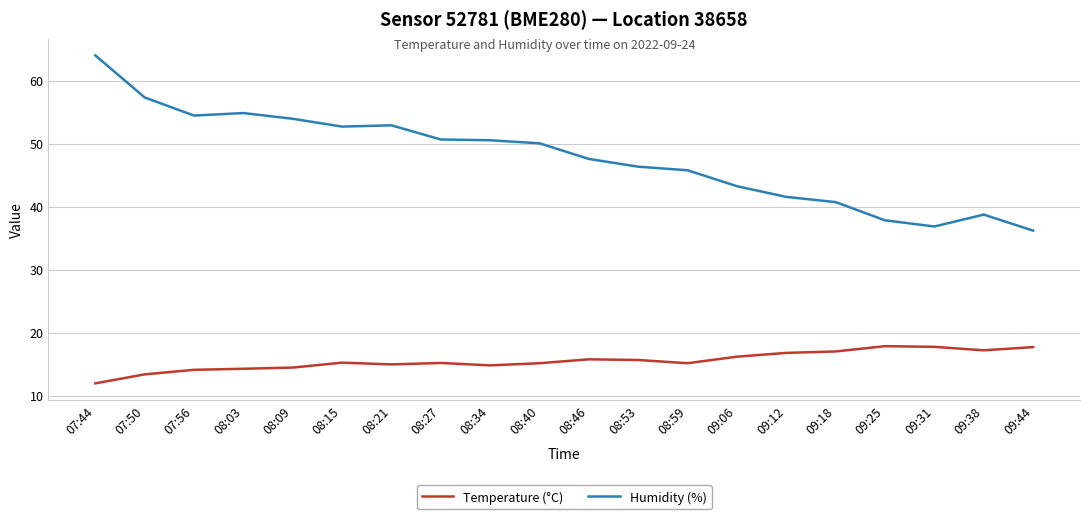

What is the difference between the maximum and second lowest values in the Humidity (%) series?

27.2